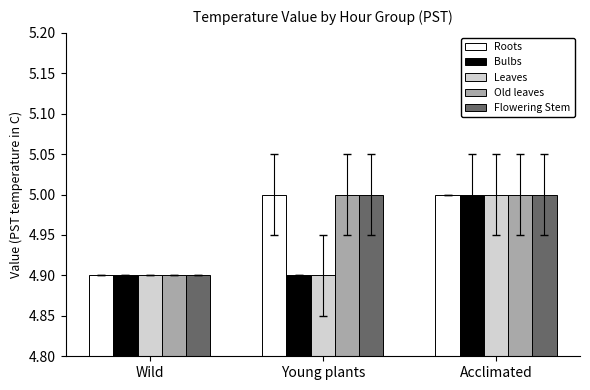

Which category has the lowest value in the Old leaves series?

Wild